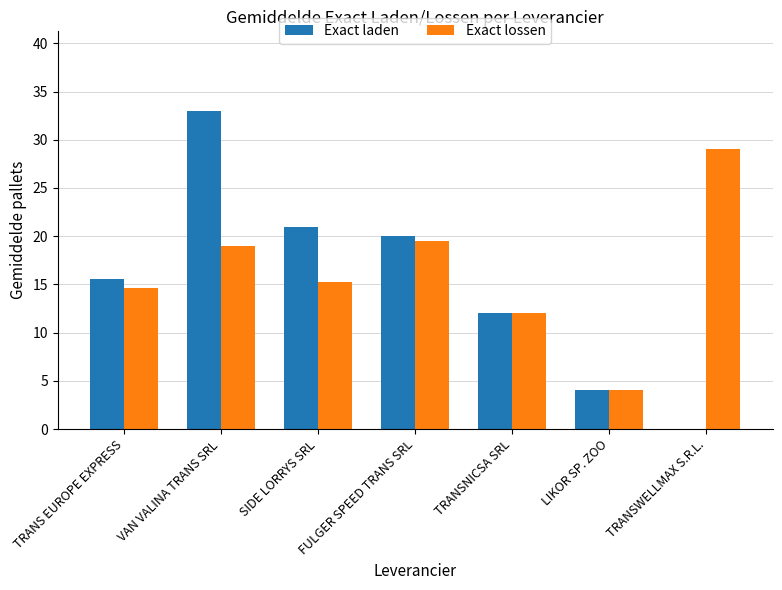

True or false: Exact lossen has a value of 4.0 at LIKOR SP. ZOO.

True